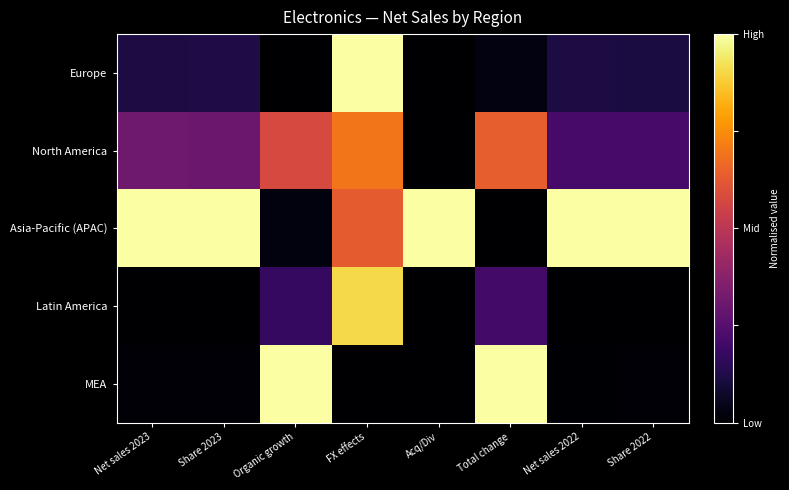

Reading right to left, what are all the values shown in this chart?

Europe: Share 2022=0.1	Net sales 2022=0.1	Total change=0.0	Acq/Div=0.0	FX effects=1.0	Organic growth=0.0	Share 2023=0.1	Net sales 2023=0.1
North America: Share 2022=0.2	Net sales 2022=0.2	Total change=0.6	Acq/Div=0.0	FX effects=0.7	Organic growth=0.6	Share 2023=0.3	Net sales 2023=0.3
Asia-Pacific (APAC): Share 2022=1.0	Net sales 2022=1.0	Total change=0.0	Acq/Div=1.0	FX effects=0.6	Organic growth=0.0	Share 2023=1.0	Net sales 2023=1.0
Latin America: Share 2022=0.0	Net sales 2022=0.0	Total change=0.2	Acq/Div=0.0	FX effects=0.9	Organic growth=0.2	Share 2023=0.0	Net sales 2023=0.0
MEA: Share 2022=0.0	Net sales 2022=0.0	Total change=1.0	Acq/Div=0.0	FX effects=0.0	Organic growth=1.0	Share 2023=0.0	Net sales 2023=0.0